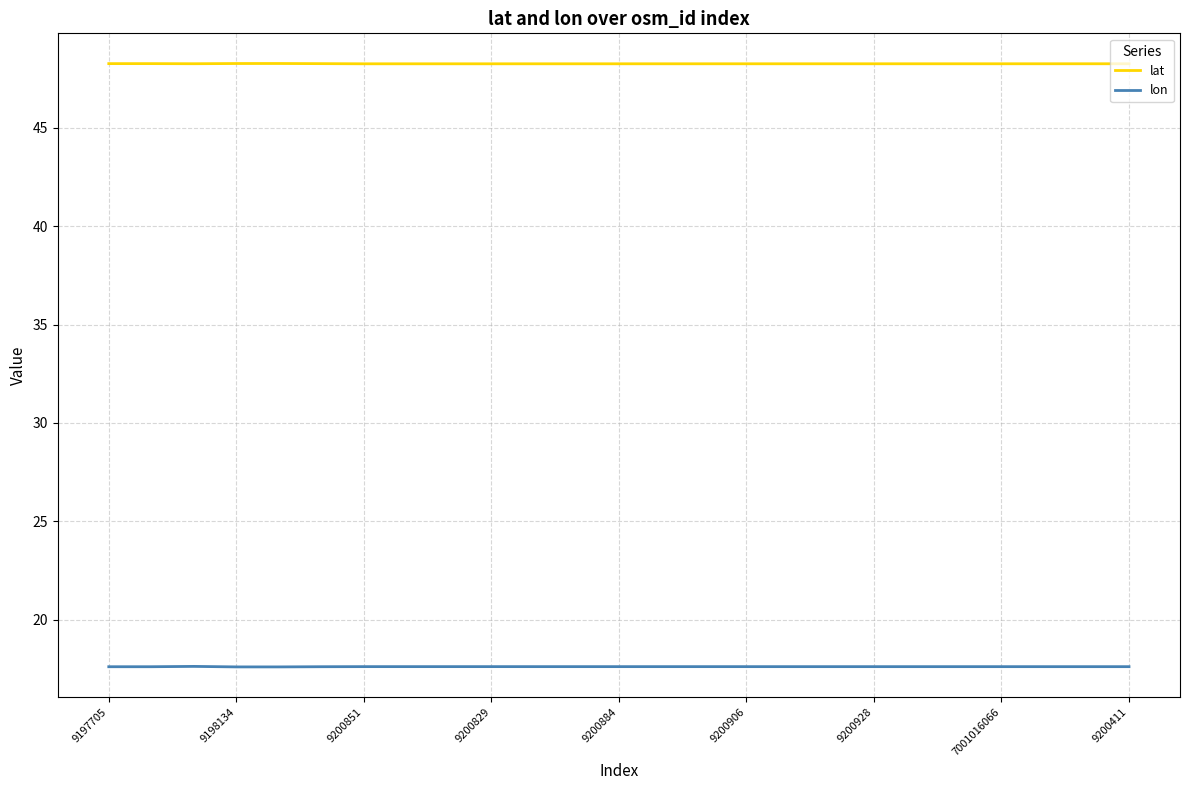

What is the average value of the lon series?

17.6